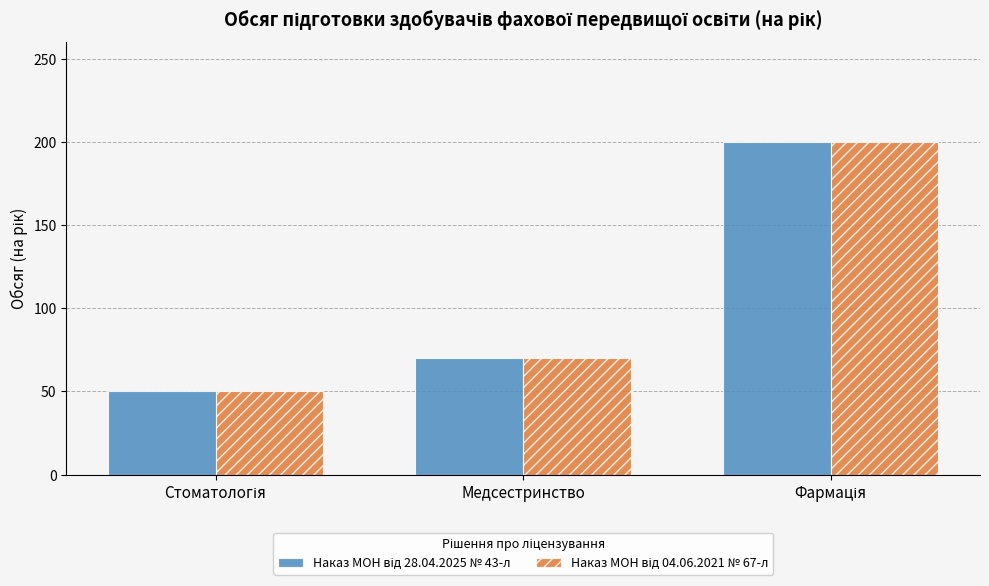

What is the maximum value shown in the chart?

200